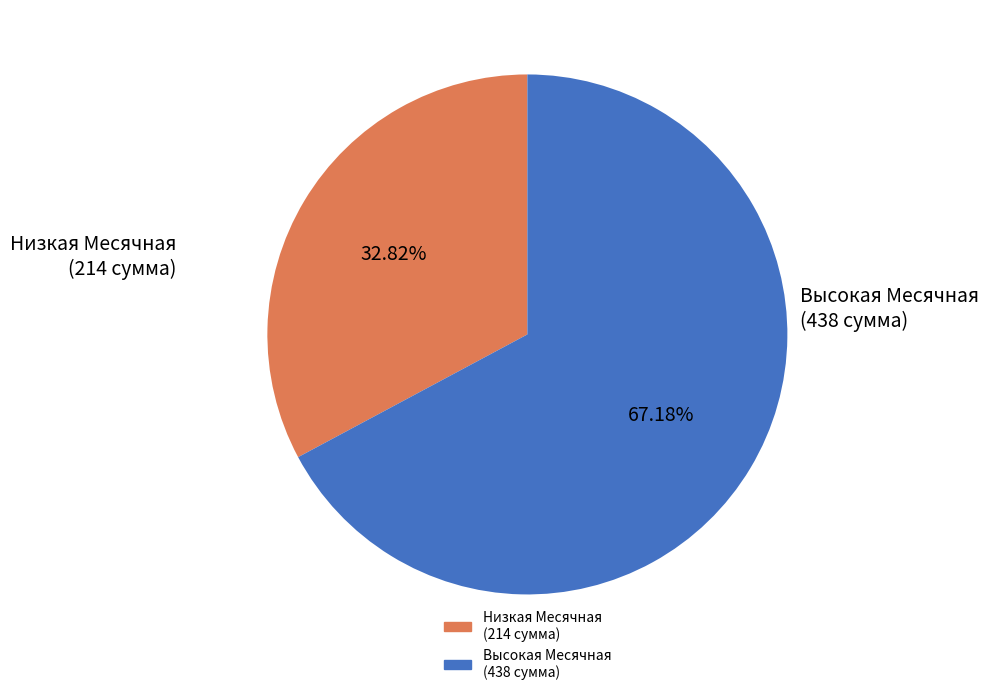

Is there any slice that represents more than half of the pie?

Yes